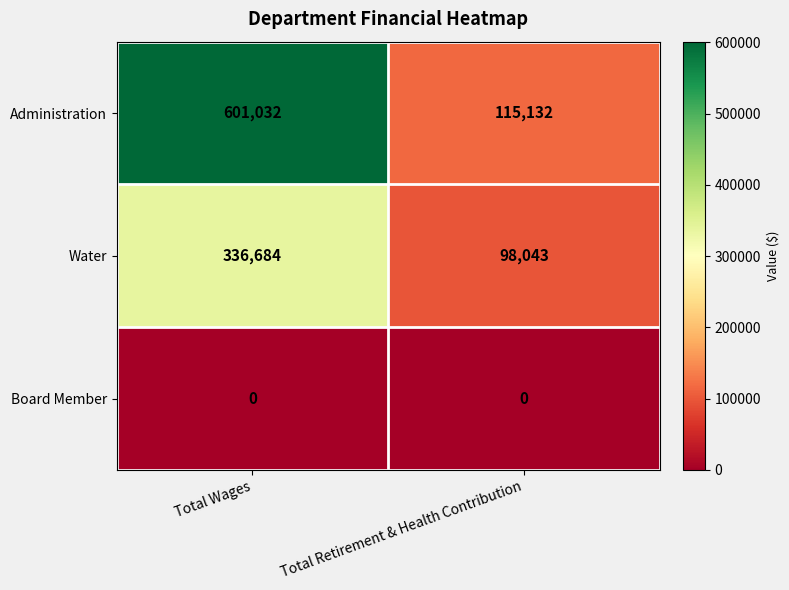

At how many categories does at least one series exceed 56770?

2